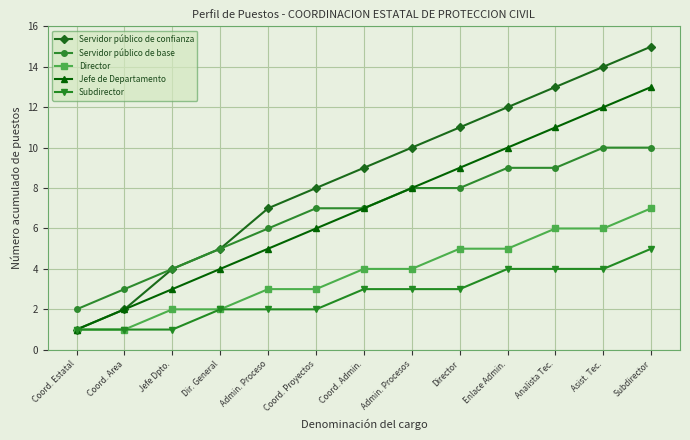

True or false: Servidor público de base and Subdirector intersect in this chart.

False